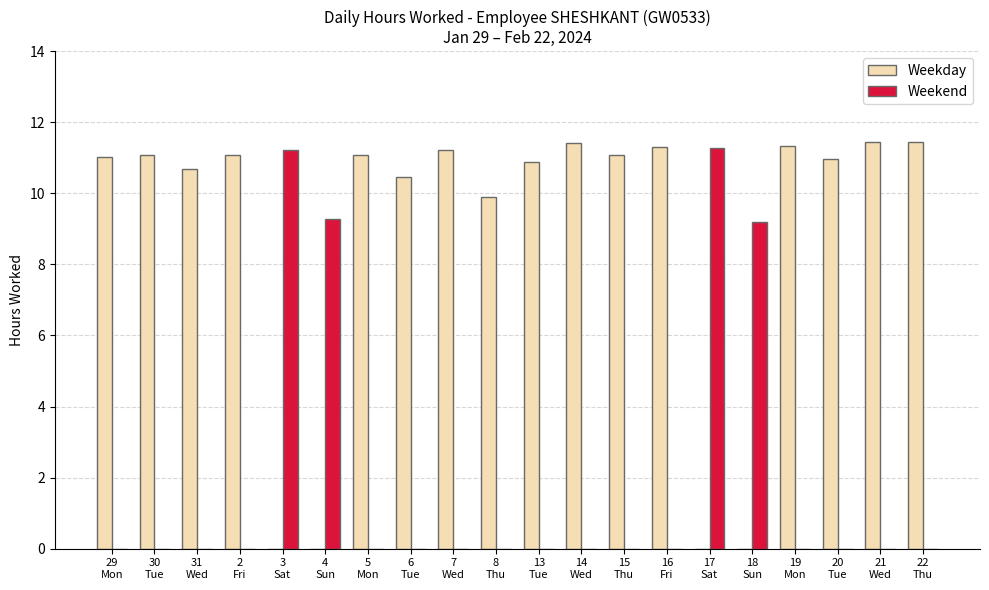

How many groups of bars are there?

20